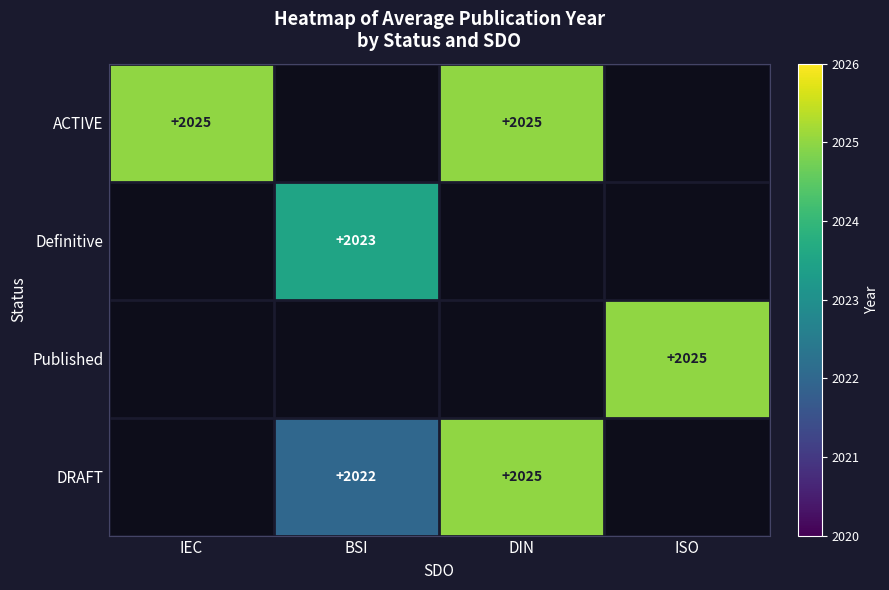

The value of ACTIVE at DIN is 2025. True or false?

True